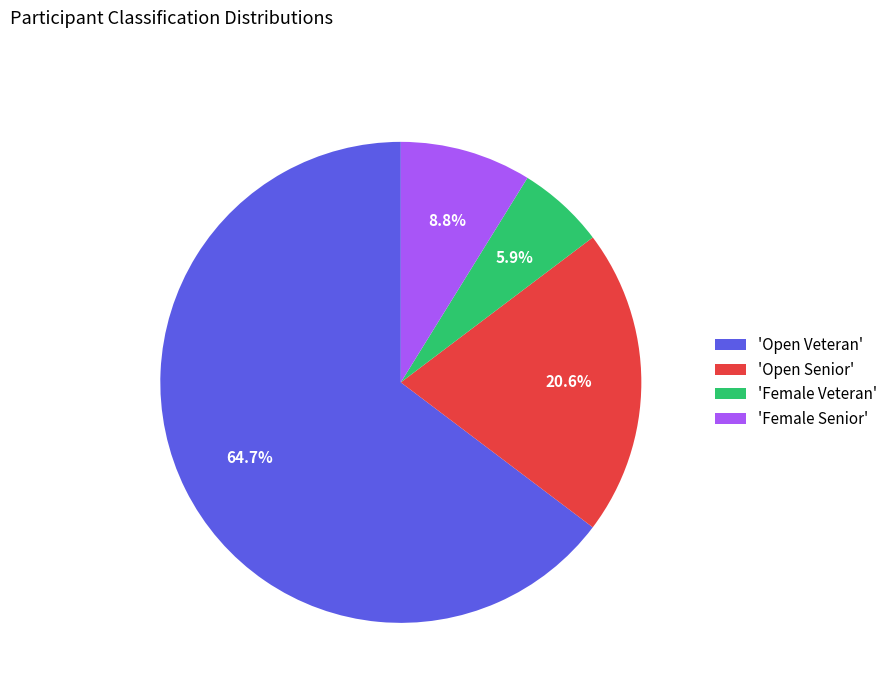

How many segments does this pie chart have?

4